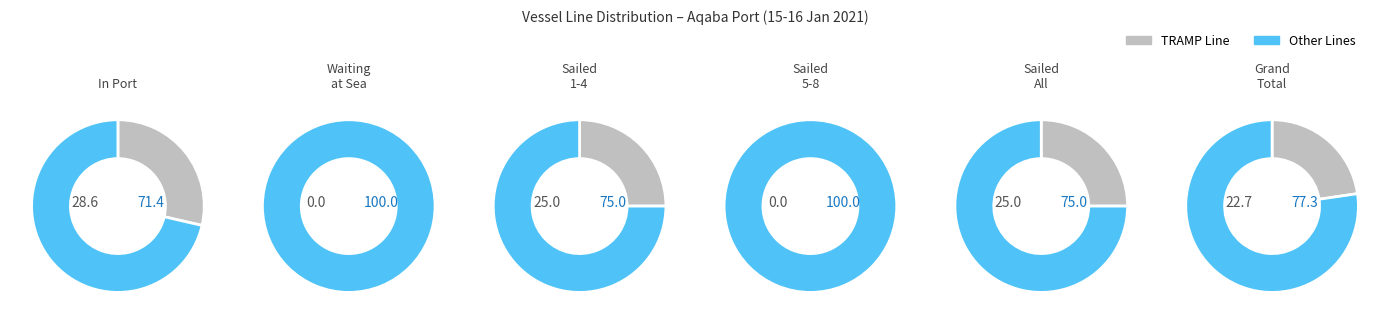

Is there a majority slice in this chart?

Yes